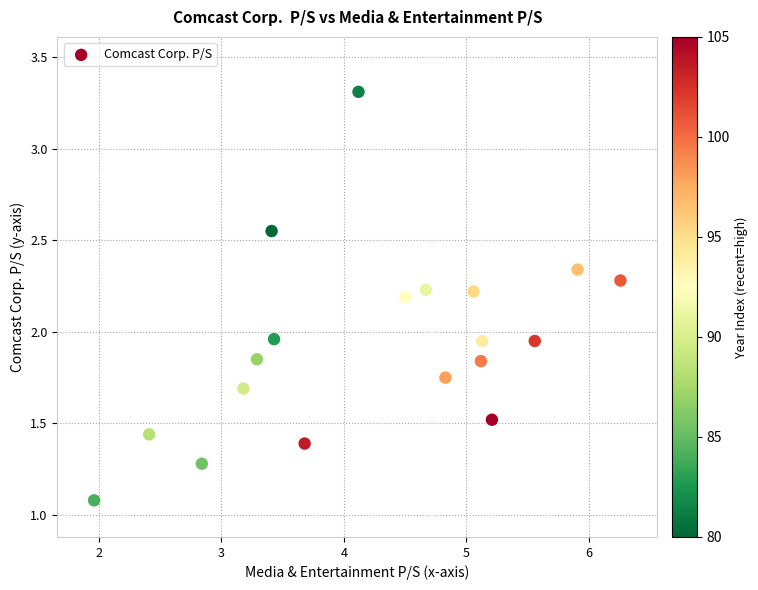

What is the range of X values (max minus min)?

4.3